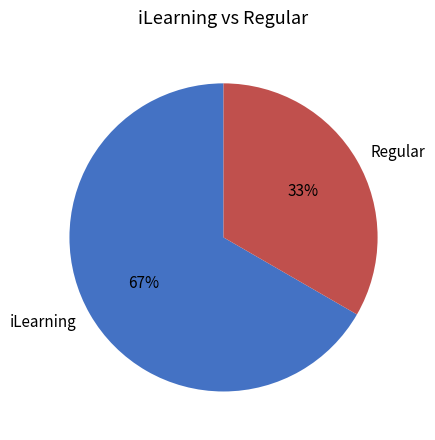

True or false: Regular accounts for 33% of the total.

True